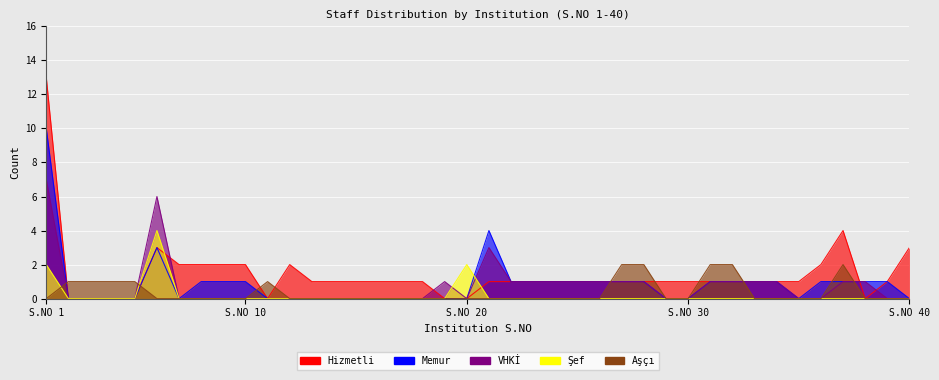

What is the average value of the VHKİ series?

1